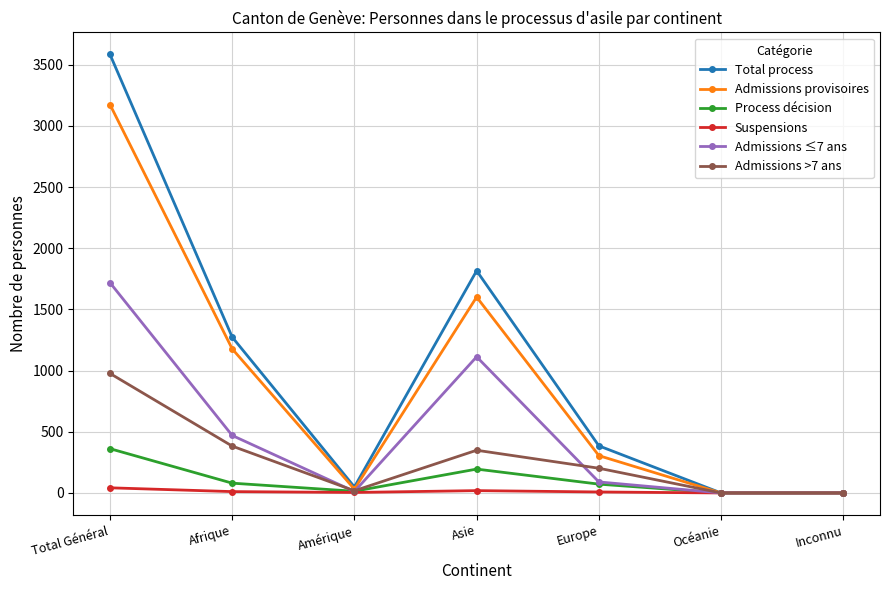

What are all the series names shown in the legend?

Total process, Admissions provisoires, Process décision, Suspensions, Admissions ≤7 ans, Admissions >7 ans